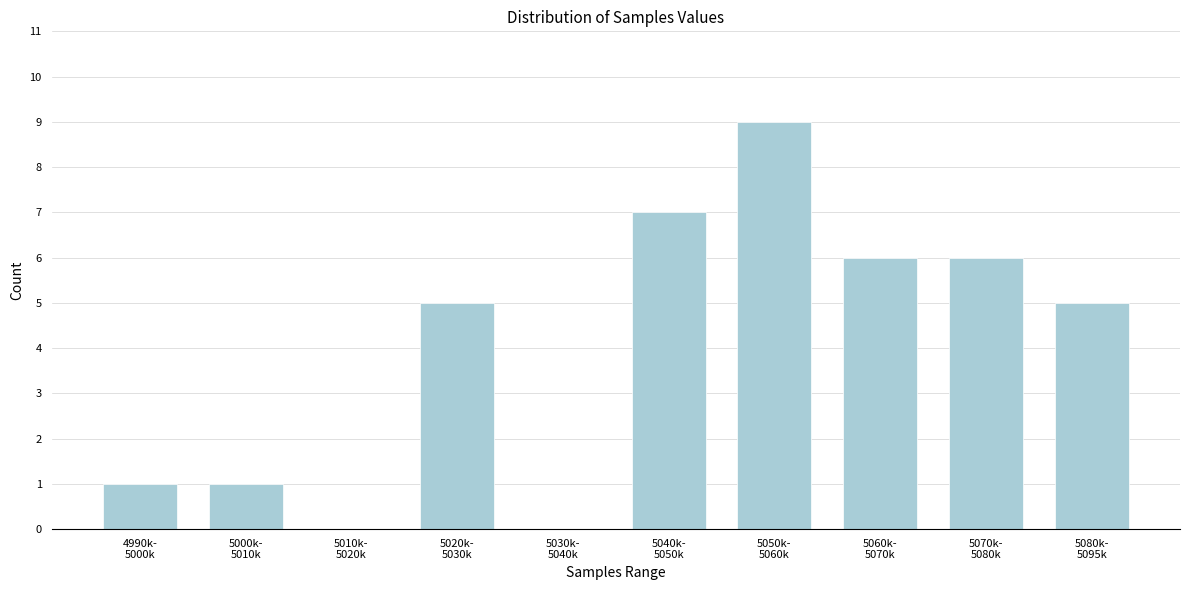

What is the greatest value displayed?

9